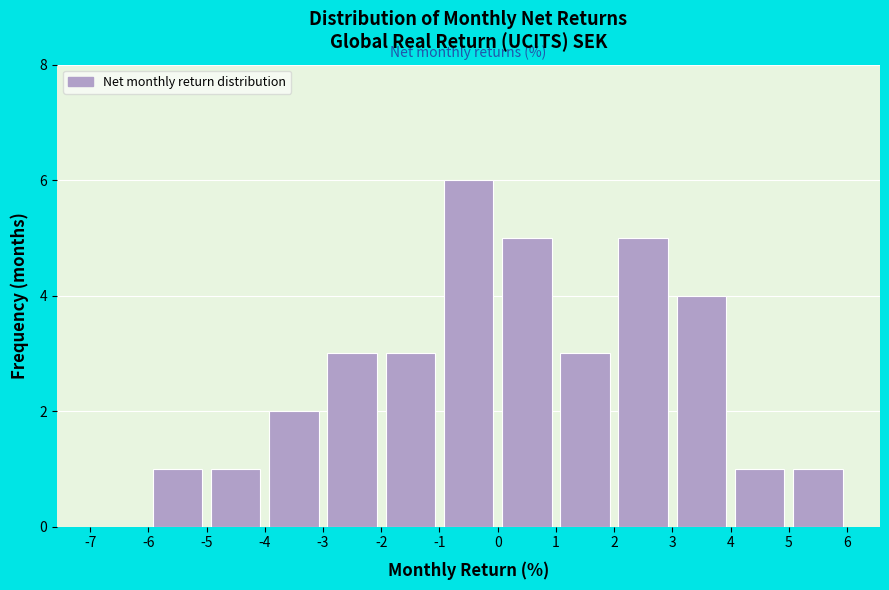

What is the height of the bar covering 4 to 5 on the x-axis? The values are not printed on the chart, so give them approximately, as read against the axis.

1